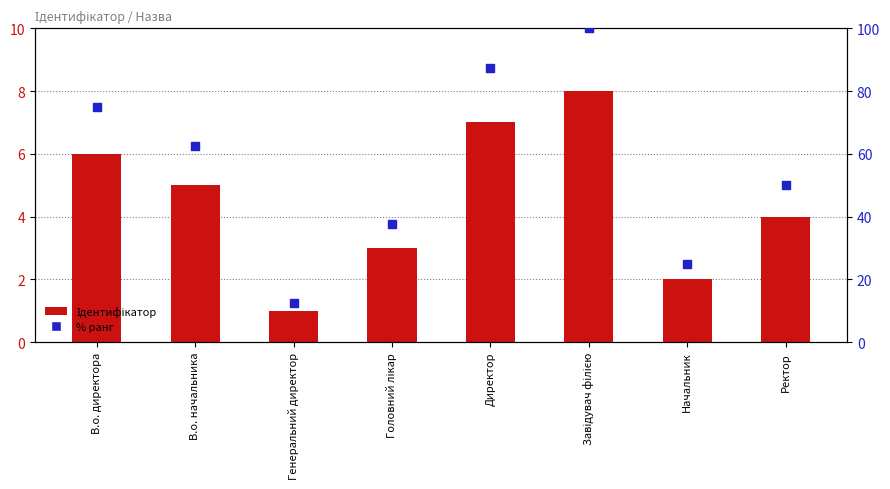

Which series reaches the maximum Y coordinate?

% ранг